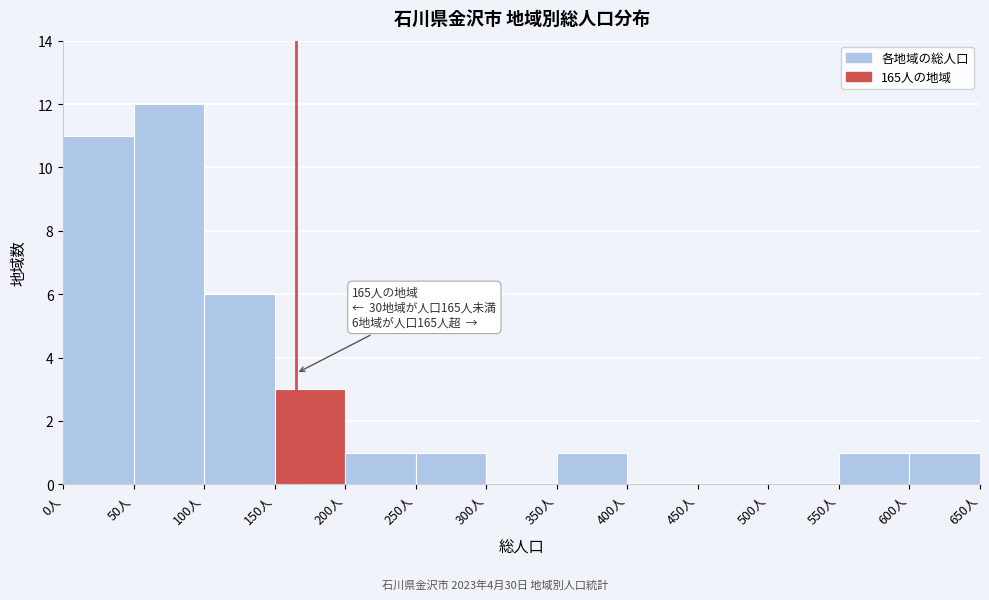

Which range on the x-axis has the tallest bar?

50 to 100